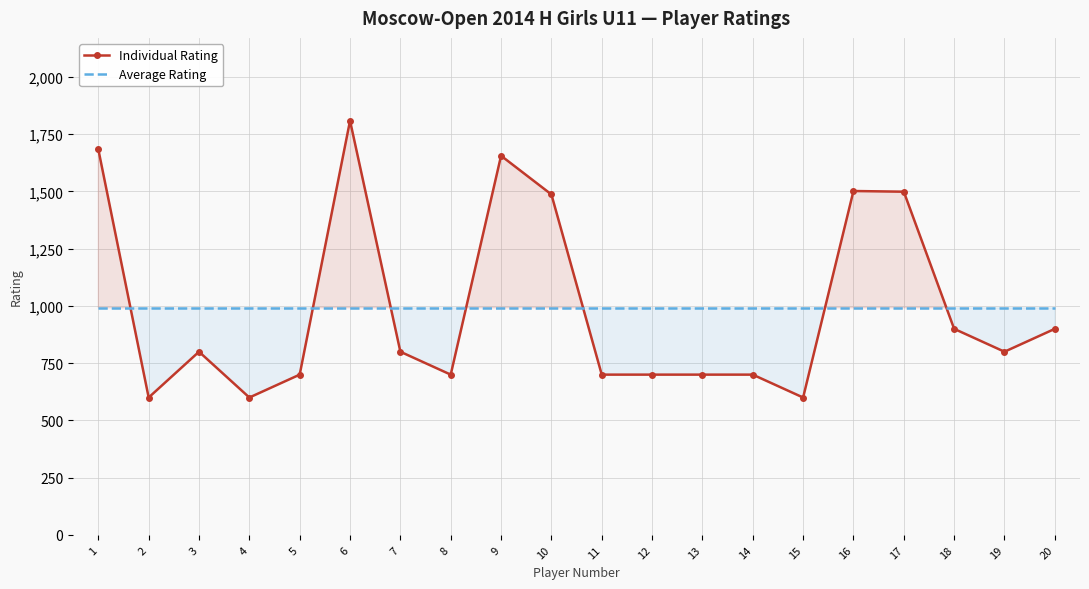

At how many categories does at least one series exceed 863?

20